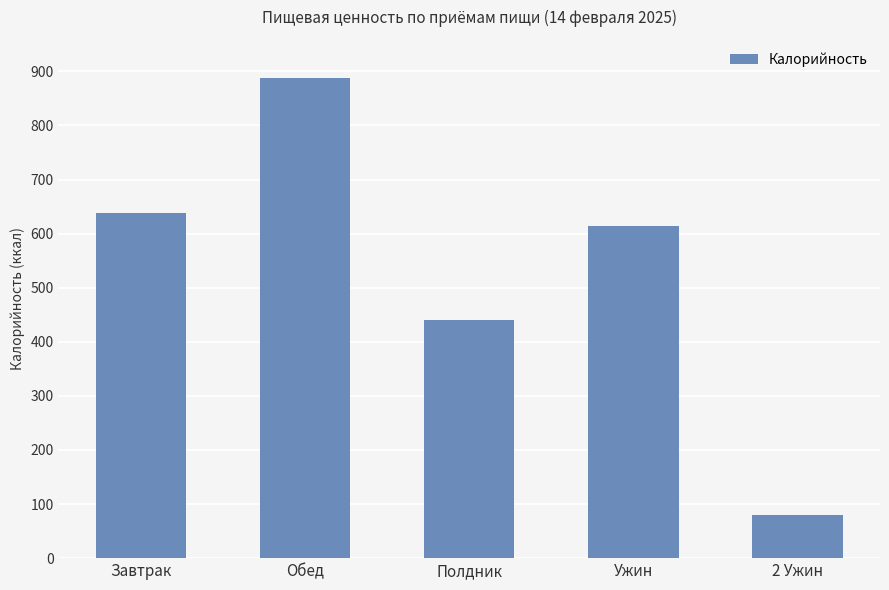

How many bars are there in total?

5